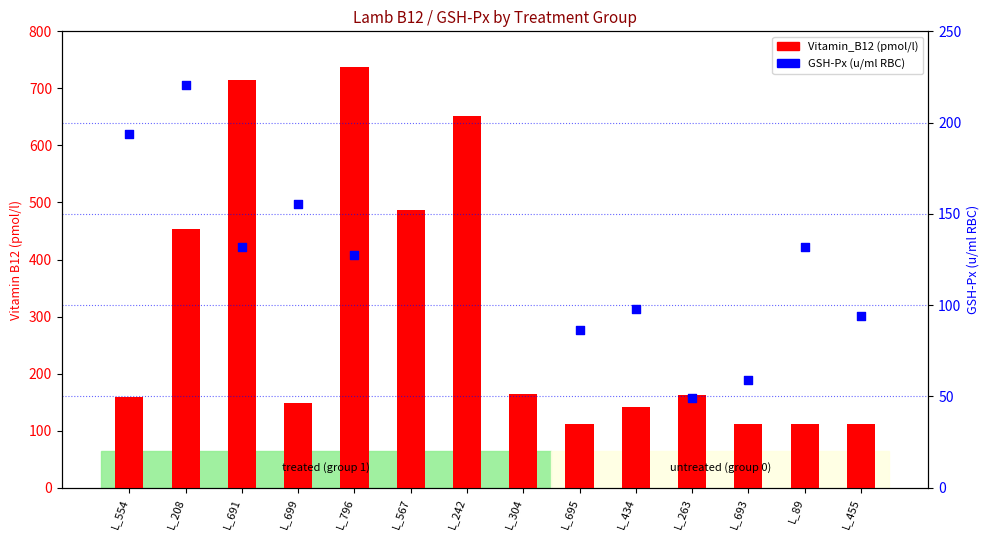

Is the value of GSH-Px at L_567 greater than the value of Vitamin_B12 at L_434?

No